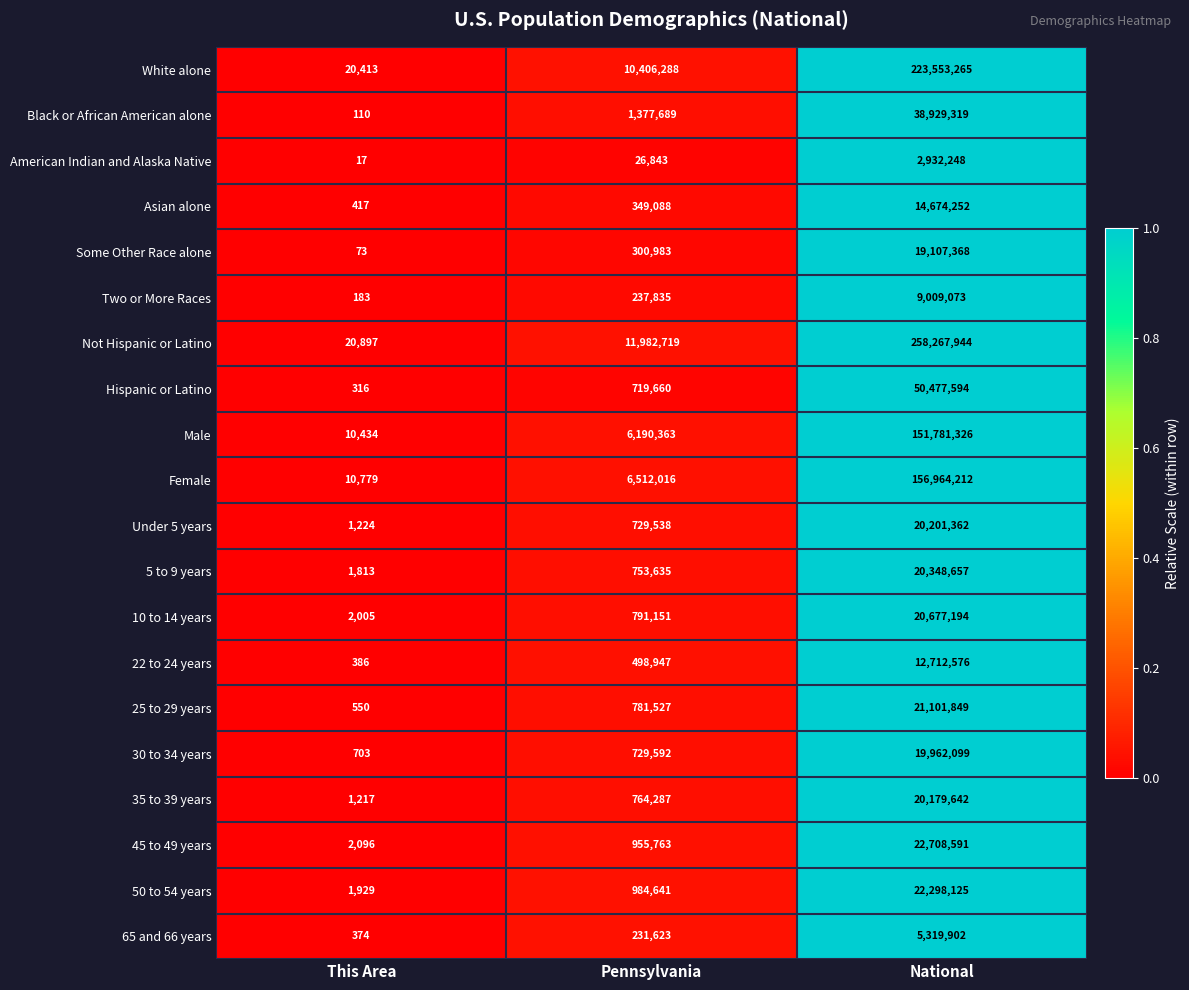

Which series has the widest spread of values?

Not Hispanic or Latino